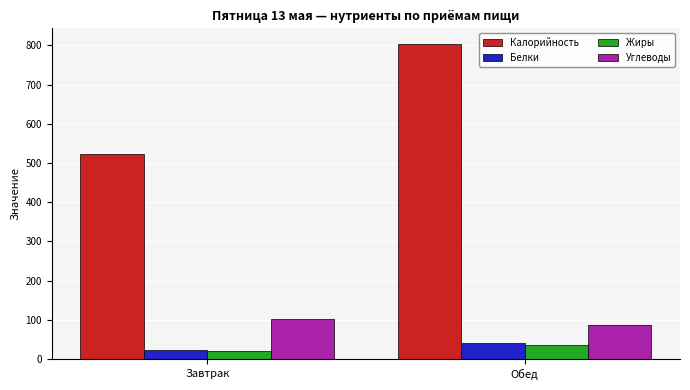

Rank the categories by Жиры value from lowest to highest.

Завтрак, Обед